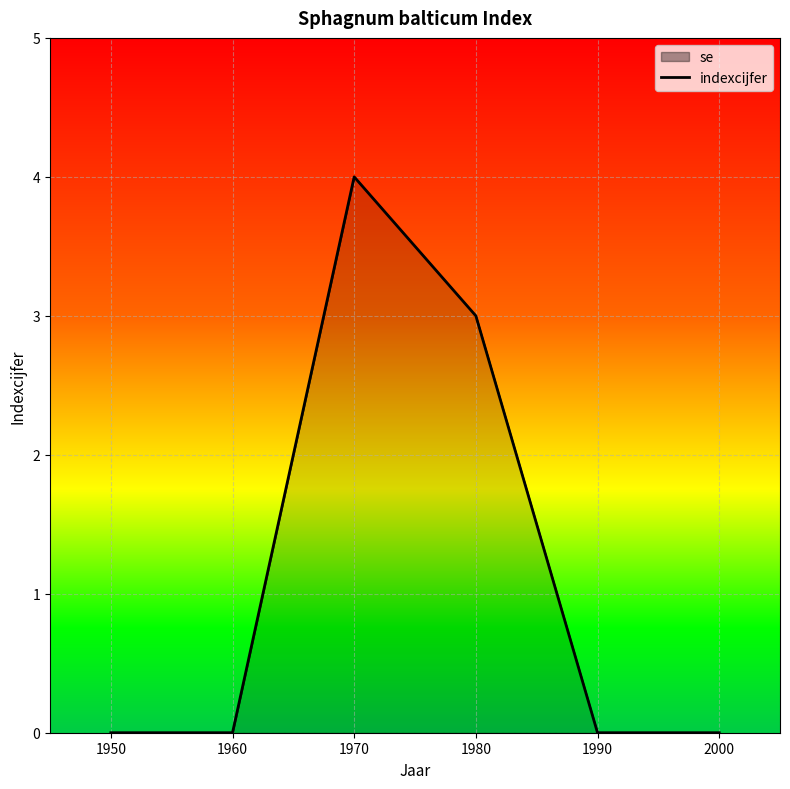

The value at 1950 is 0. True or false?

True